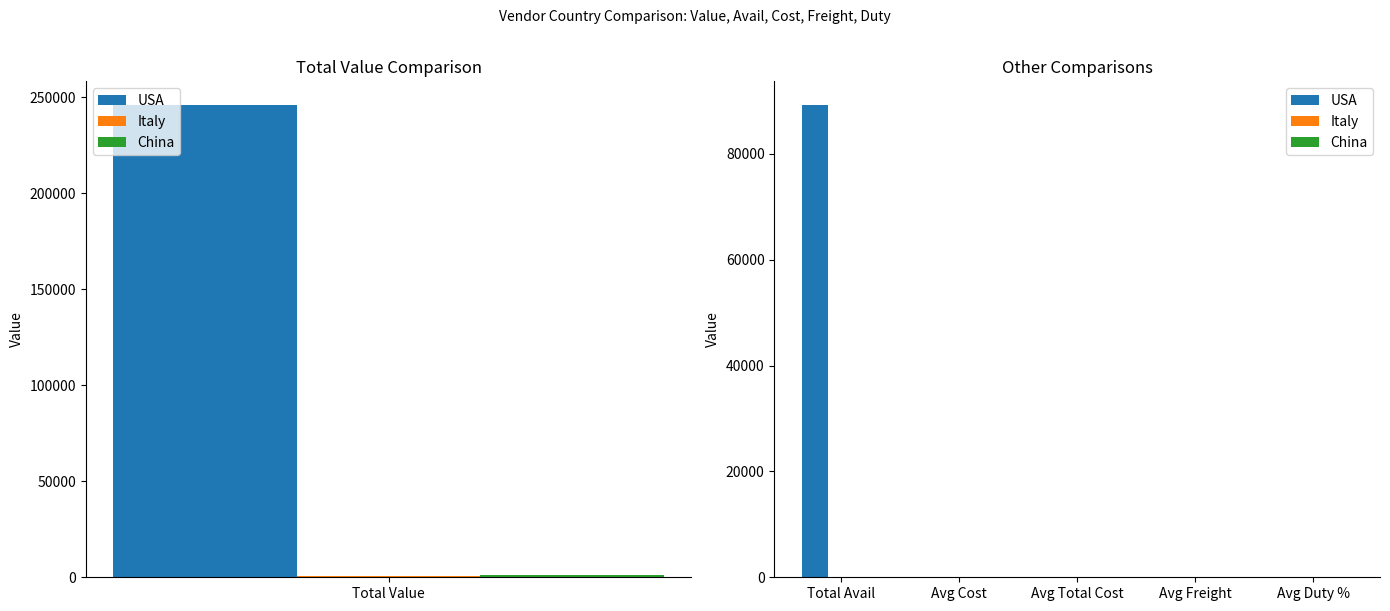

At which category is the sum across all series the highest?

Total Avail